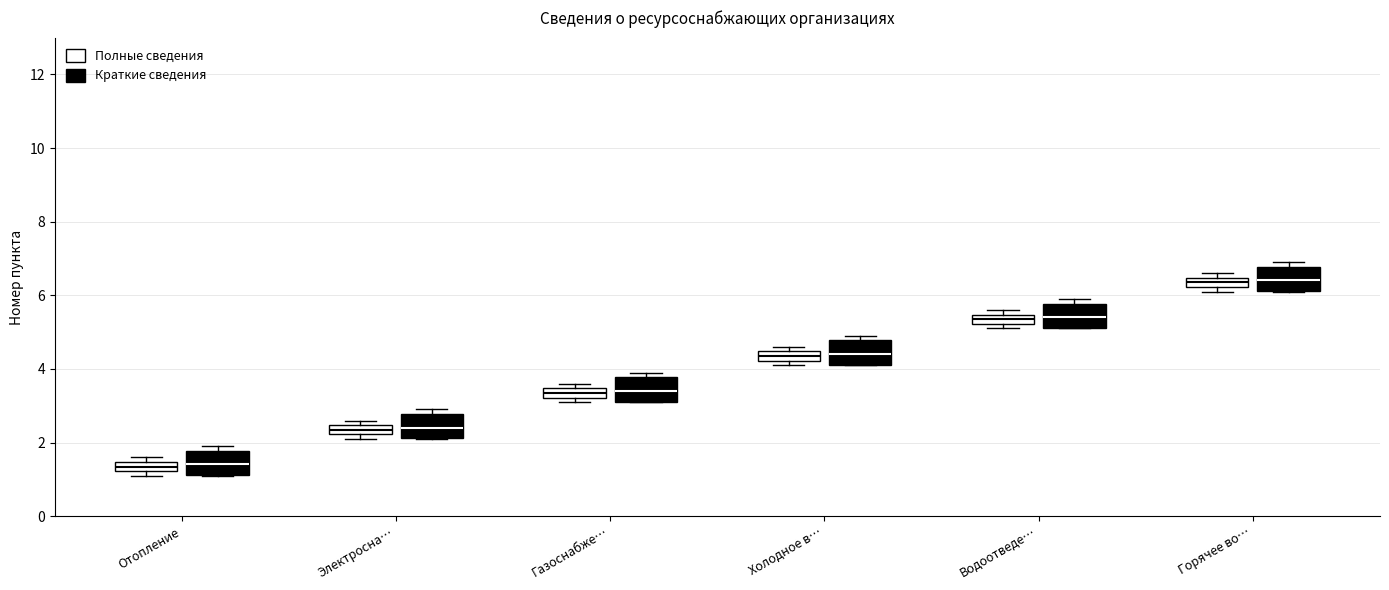

Where is the lower edge of the box for Холодное в… (Полные сведения) on the y-axis? The values are not printed on the chart, so give them approximately, as read against the axis.

4.2